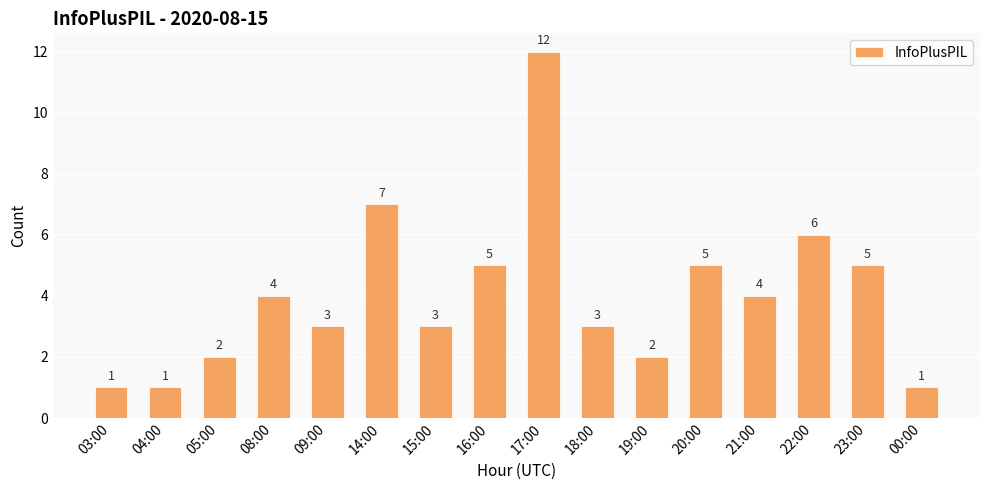

What is the value of the 8th bar from the left?

5